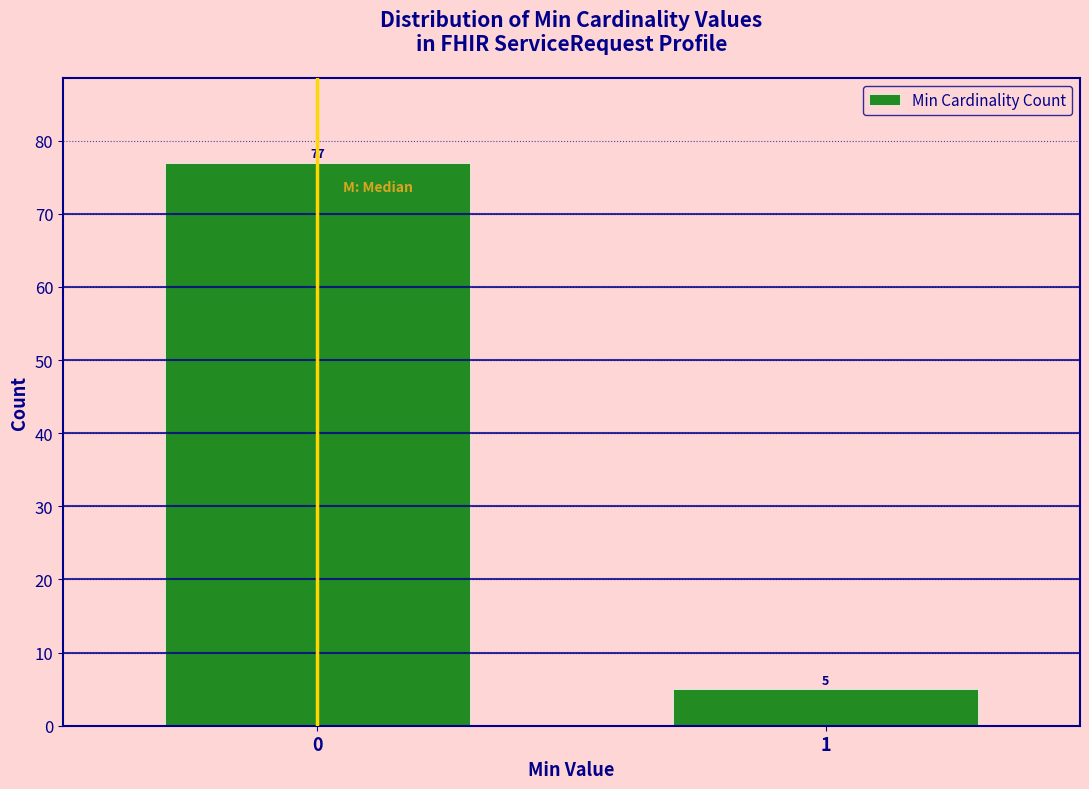

Reading left to right, extract all data points from this chart.

77	5